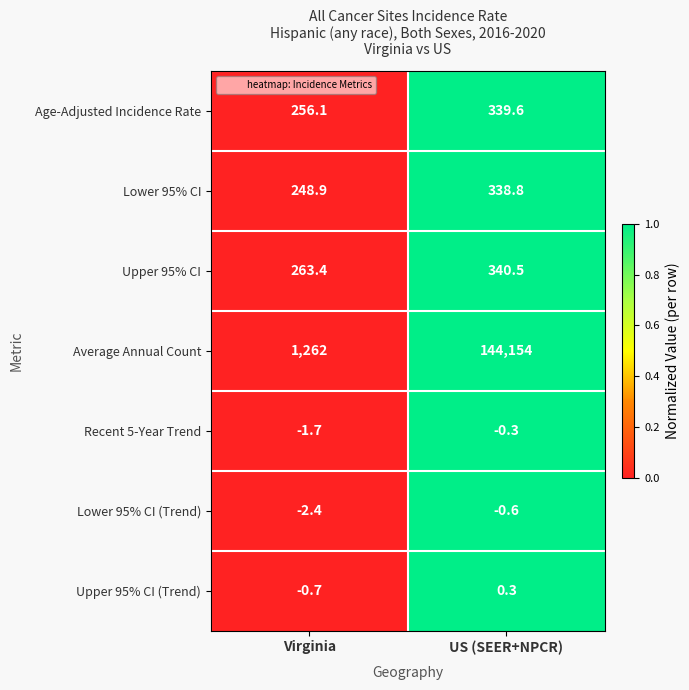

Reading left to right, transcribe all the data shown in this chart.

Age-Adjusted Incidence Rate: Virginia=256.1	US (SEER+NPCR)=339.6
Lower 95% CI: Virginia=248.9	US (SEER+NPCR)=338.8
Upper 95% CI: Virginia=263.4	US (SEER+NPCR)=340.5
Average Annual Count: Virginia=1262.0	US (SEER+NPCR)=144154.0
Recent 5-Year Trend: Virginia=-1.7	US (SEER+NPCR)=-0.3
Lower 95% CI (Trend): Virginia=-2.4	US (SEER+NPCR)=-0.6
Upper 95% CI (Trend): Virginia=-0.7	US (SEER+NPCR)=0.3